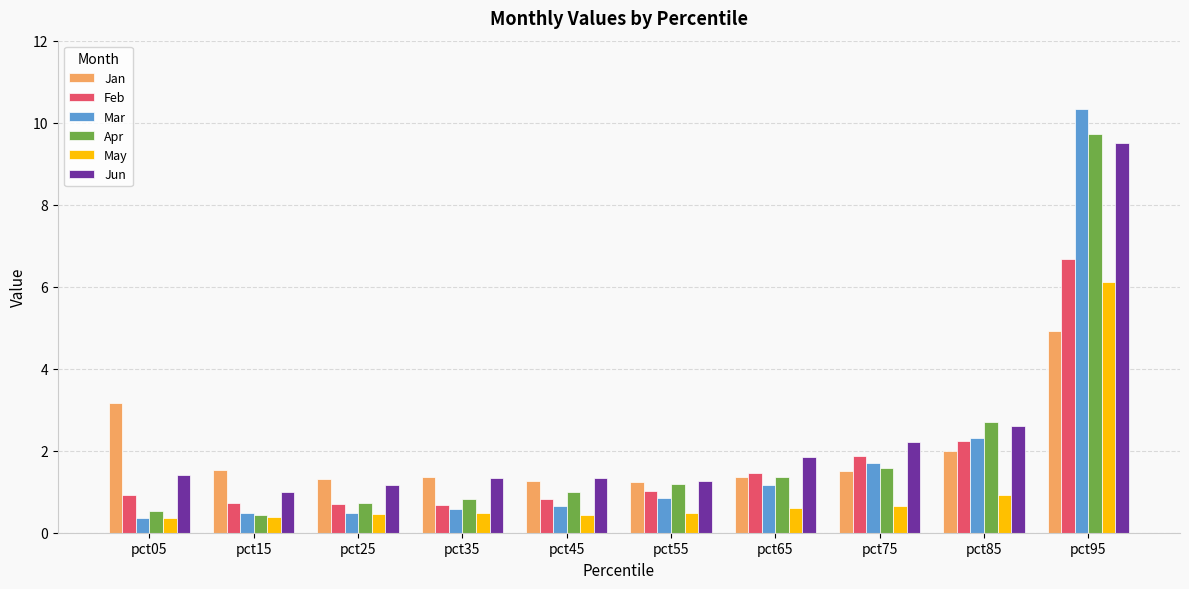

Are the bars horizontal?

No